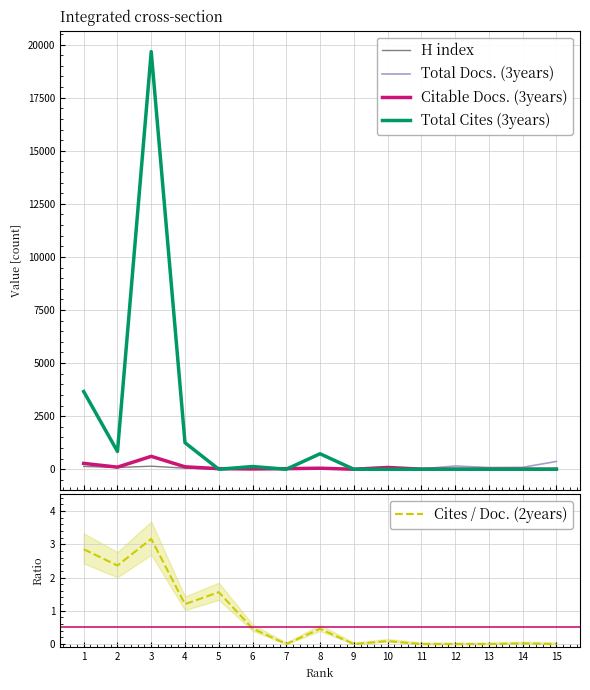

The Cites / Doc. (2years) series shows 1.6 at 7. True or false?

False